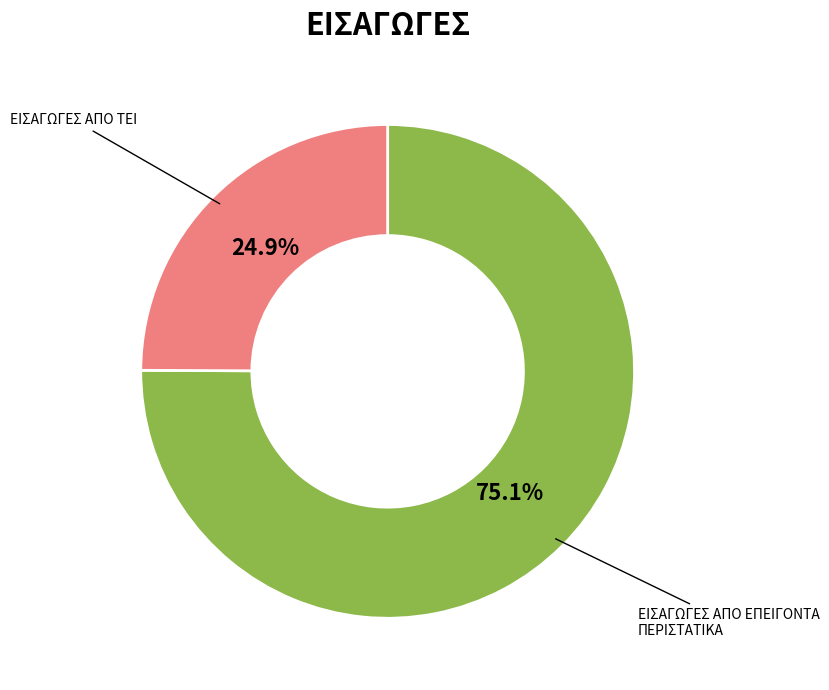

Count the number of slices in the pie.

2